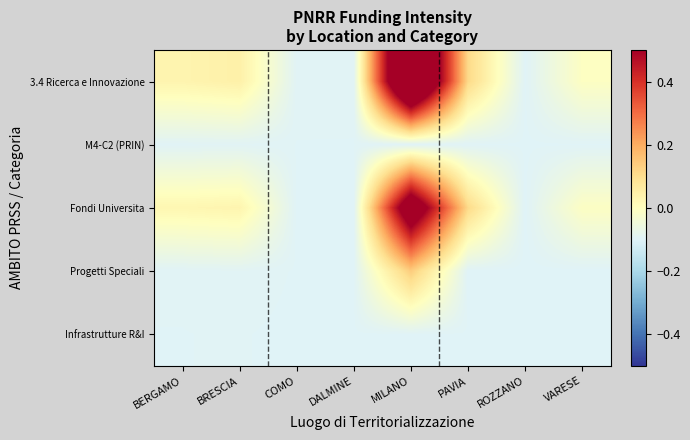

Reading left to right, transcribe all the data shown in this chart.

3.4 Ricerca e Innovazione: BERGAMO=0.0	BRESCIA=0.0	COMO=-0.1	DALMINE=-0.1	MILANO=0.9	PAVIA=0.1	ROZZANO=-0.1	VARESE=-0.0
M4-C2 (PRIN): BERGAMO=-0.1	BRESCIA=-0.1	COMO=-0.1	DALMINE=-0.1	MILANO=-0.1	PAVIA=-0.1	ROZZANO=-0.1	VARESE=-0.1
Fondi Universita: BERGAMO=0.0	BRESCIA=0.0	COMO=-0.1	DALMINE=-0.1	MILANO=0.7	PAVIA=0.1	ROZZANO=-0.1	VARESE=-0.0
Progetti Speciali: BERGAMO=-0.1	BRESCIA=-0.1	COMO=-0.1	DALMINE=-0.1	MILANO=0.1	PAVIA=-0.1	ROZZANO=-0.1	VARESE=-0.1
Infrastrutture R&I: BERGAMO=-0.1	BRESCIA=-0.1	COMO=-0.1	DALMINE=-0.1	MILANO=-0.1	PAVIA=-0.1	ROZZANO=-0.1	VARESE=-0.1